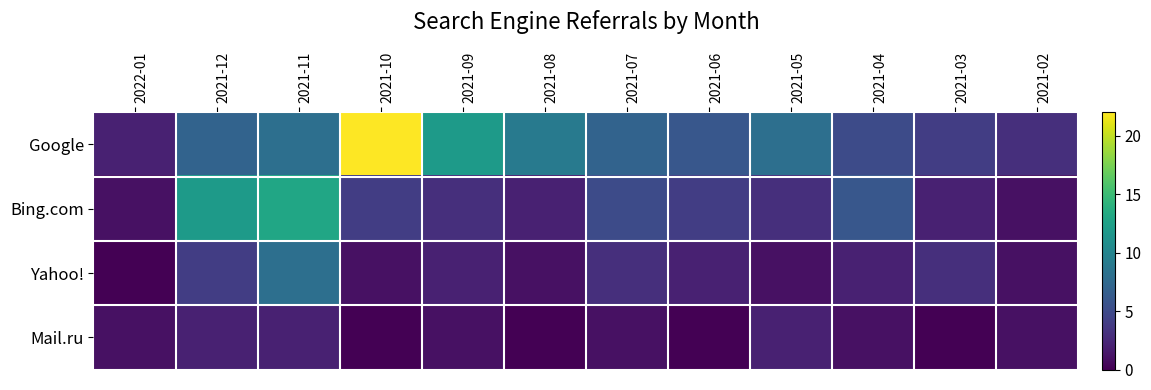

How many series are shown in this chart?

4